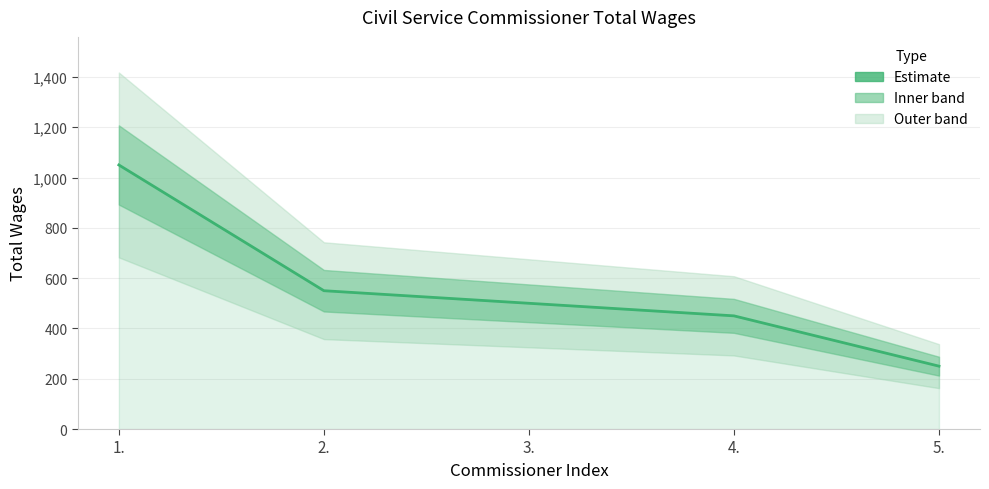

Count the number of categories in the chart.

5